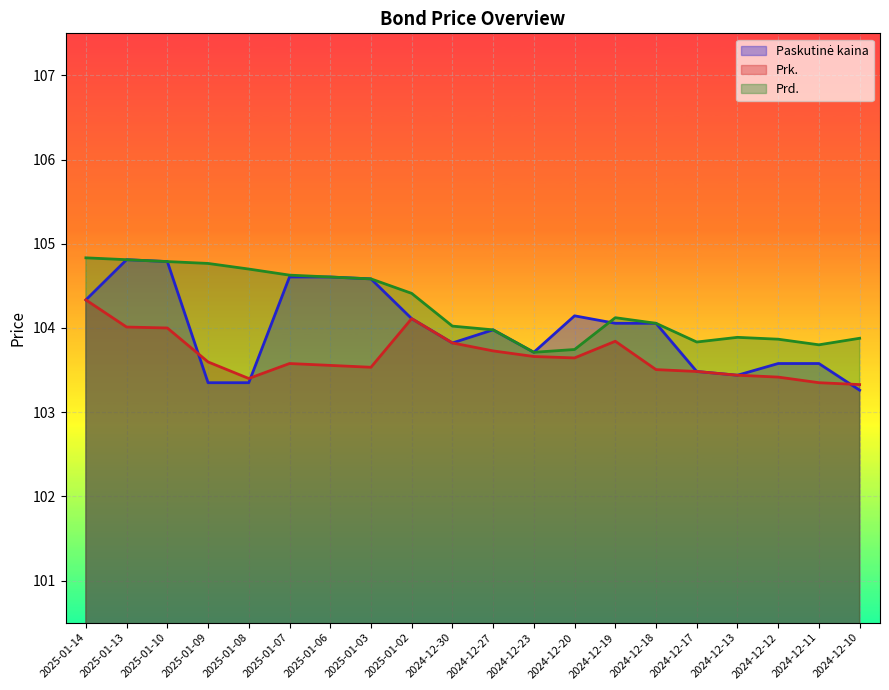

What is the value of the Prd. point at the 2nd from the left?

104.8